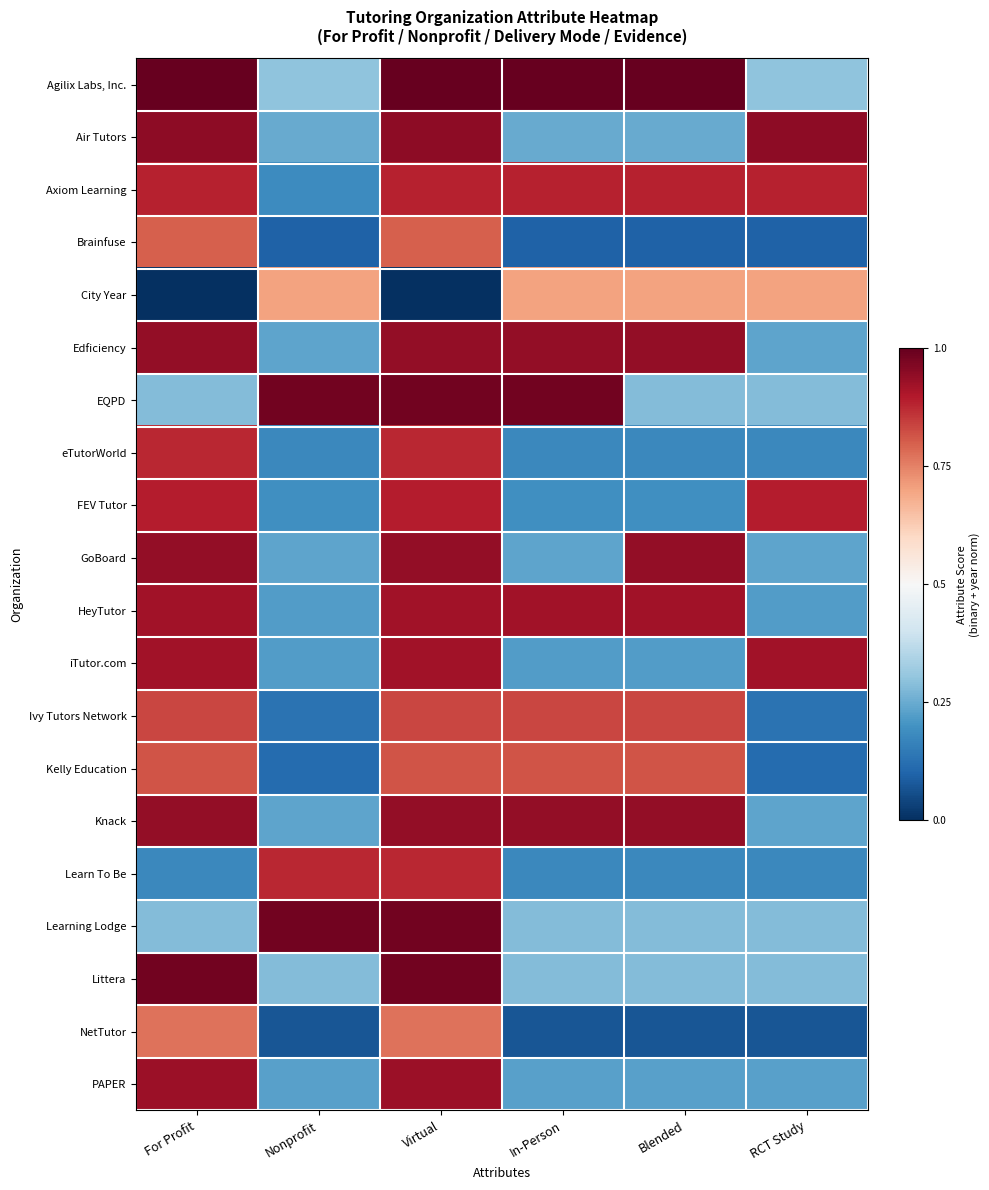

Between For Profit and Blended, which is larger?

For Profit